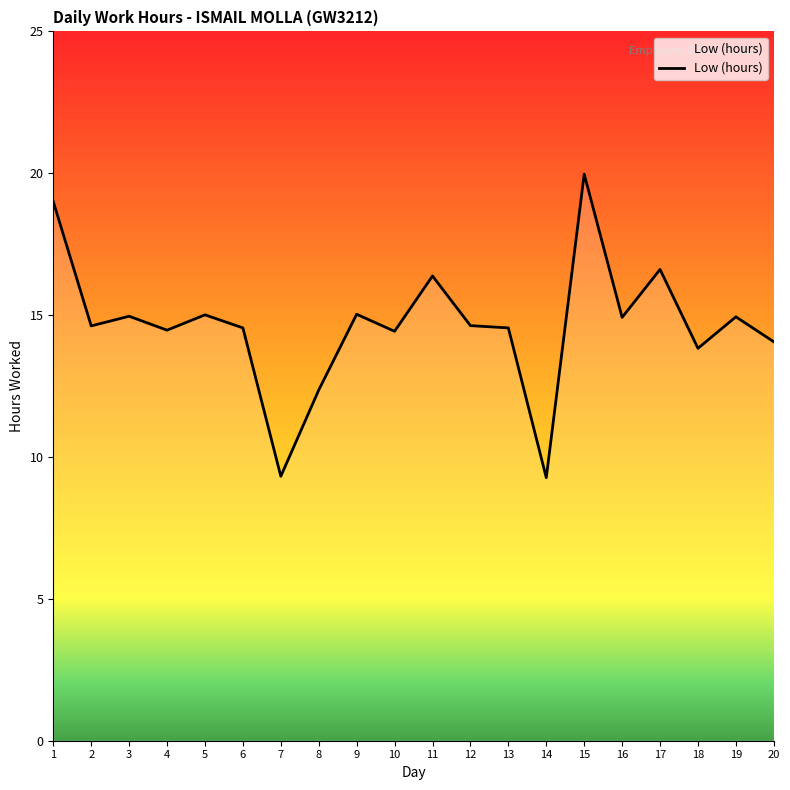

What is the greatest value displayed?

20.0